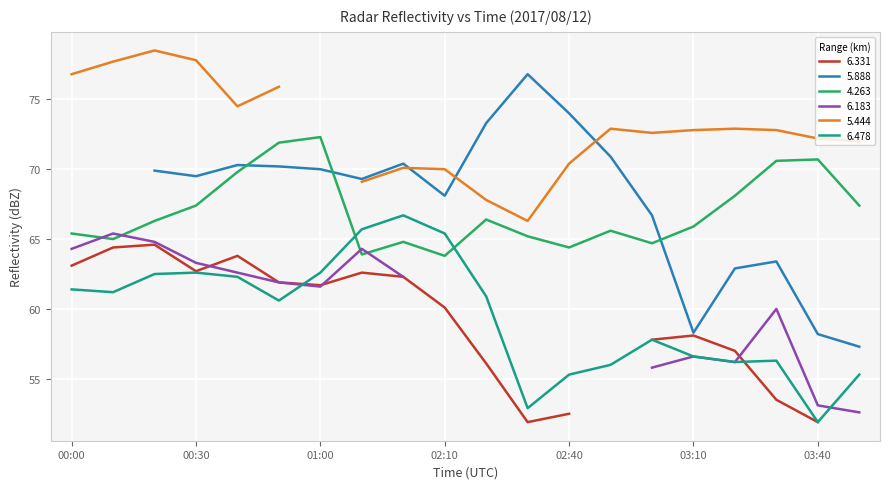

How many lines are shown in the chart?

6